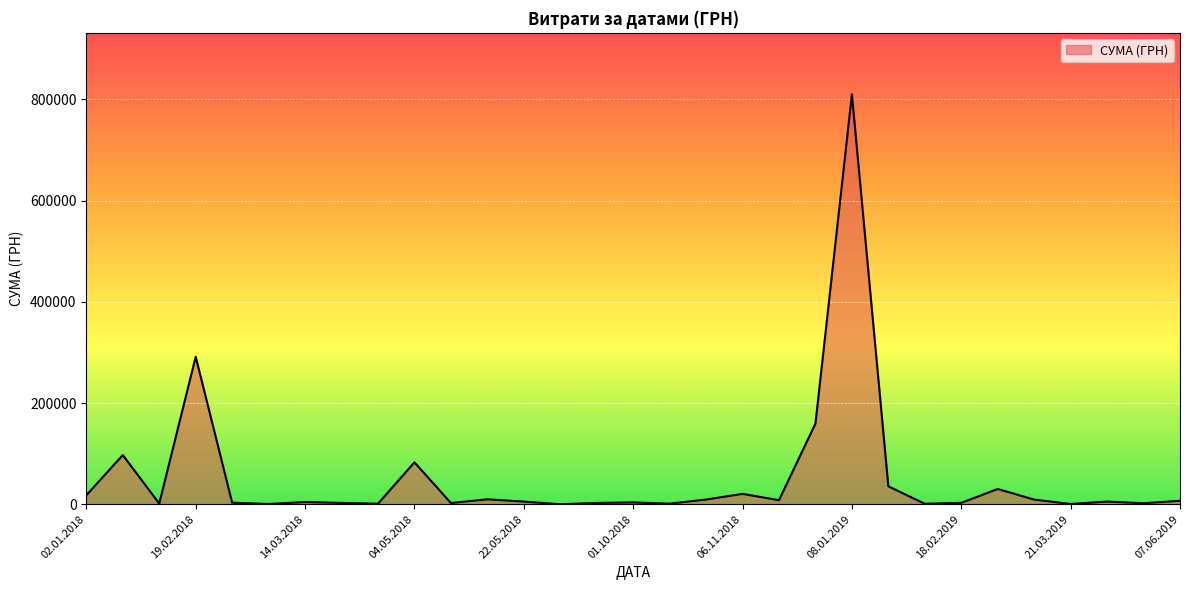

How many lines are shown in the chart?

1